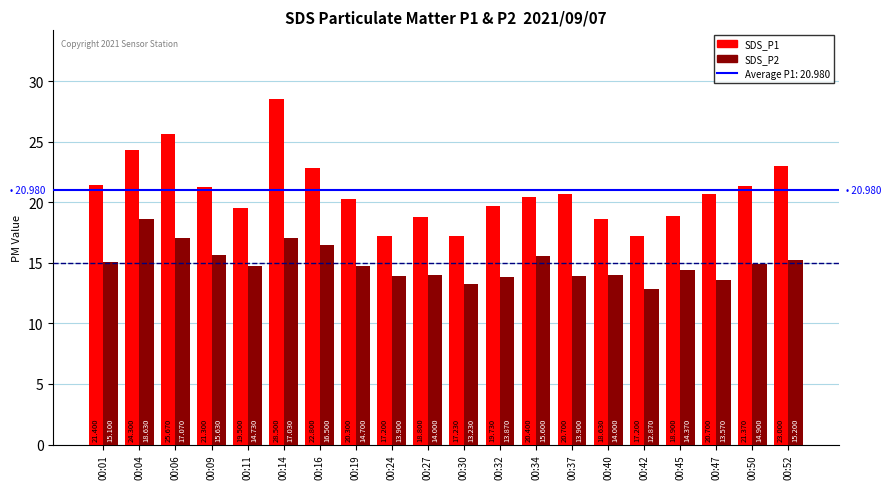

What is the greatest value displayed?

28.5